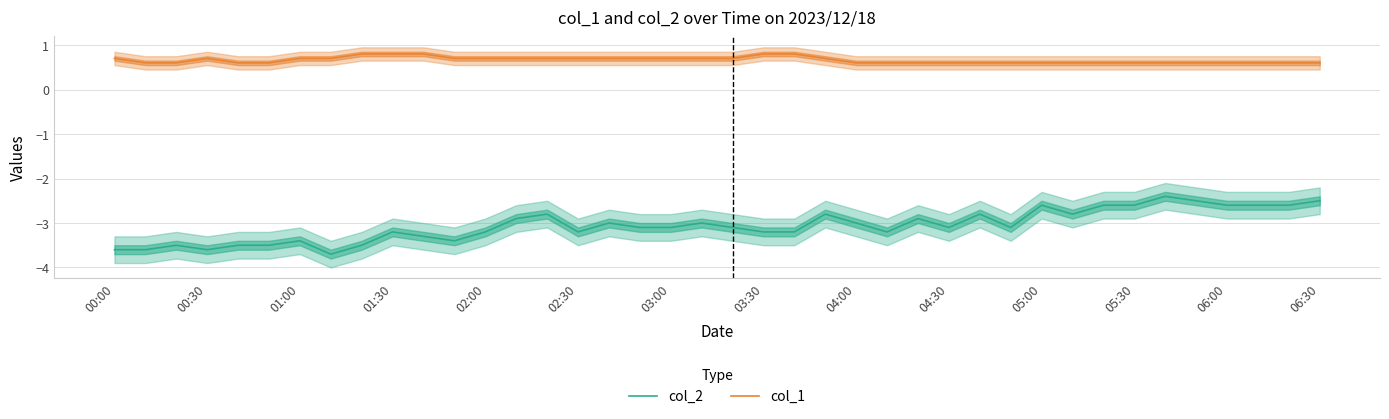

What is the highest value of the col_1 series?

0.8